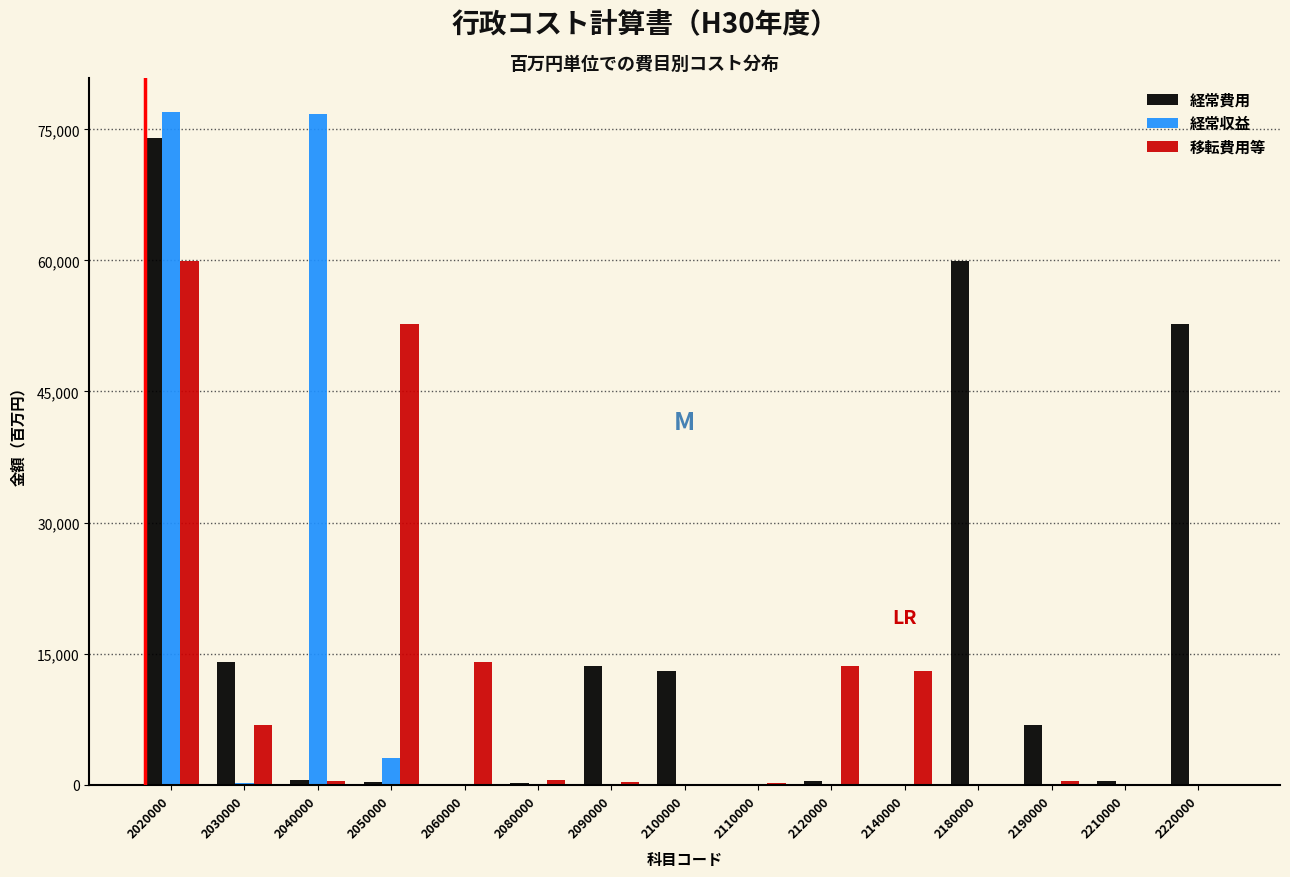

Which series changed the most between 2030000 and 2190000?

経常費用